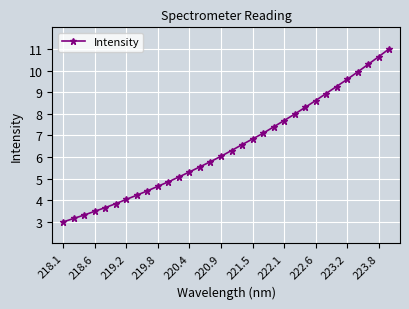

What is the value of the 24th point from the left?

8.3